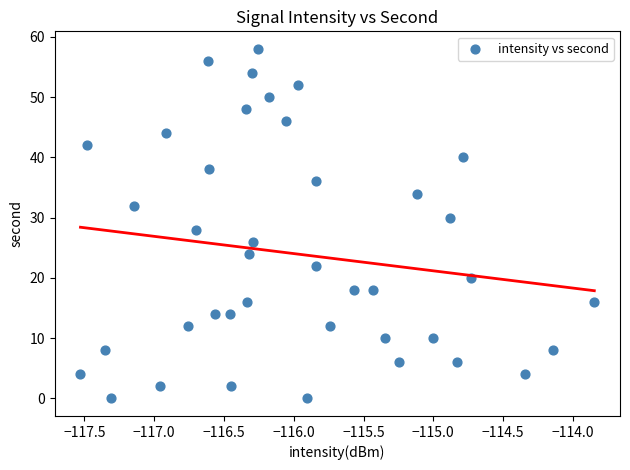

What is the range of Y values (max minus min)?

58